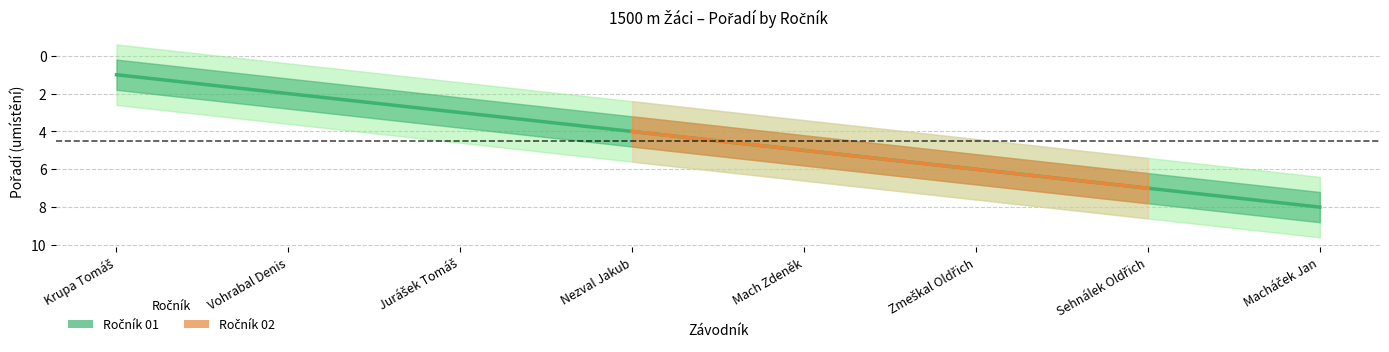

What is the difference between the maximum and minimum values in the Ročník 01 series?

7